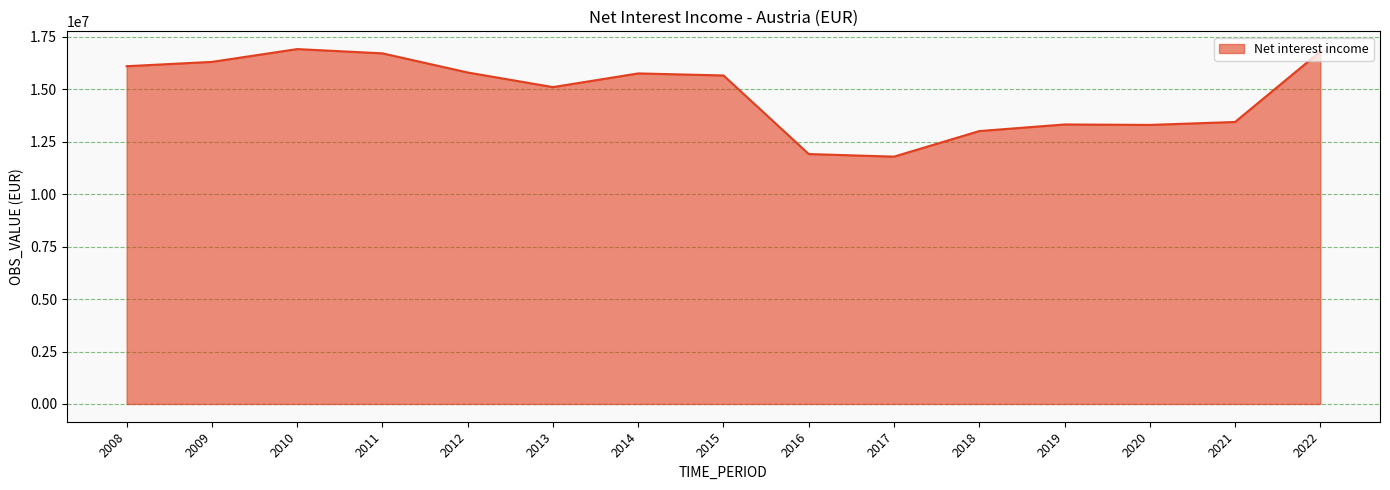

How many lines are shown in the chart?

1